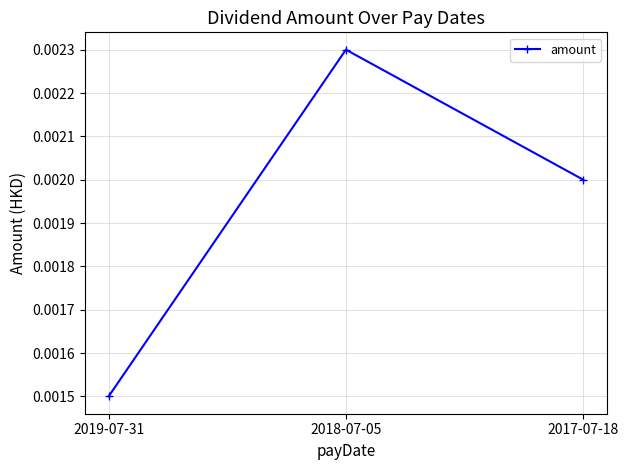

What is the label of the 1st point from the right?

2017-07-18